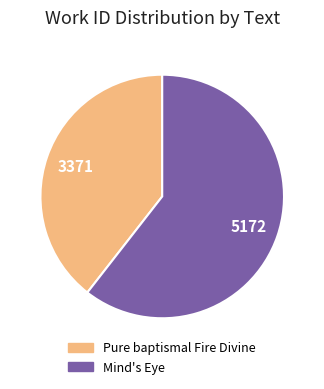

Which category has the smallest portion of the pie?

Pure baptismal Fire Divine